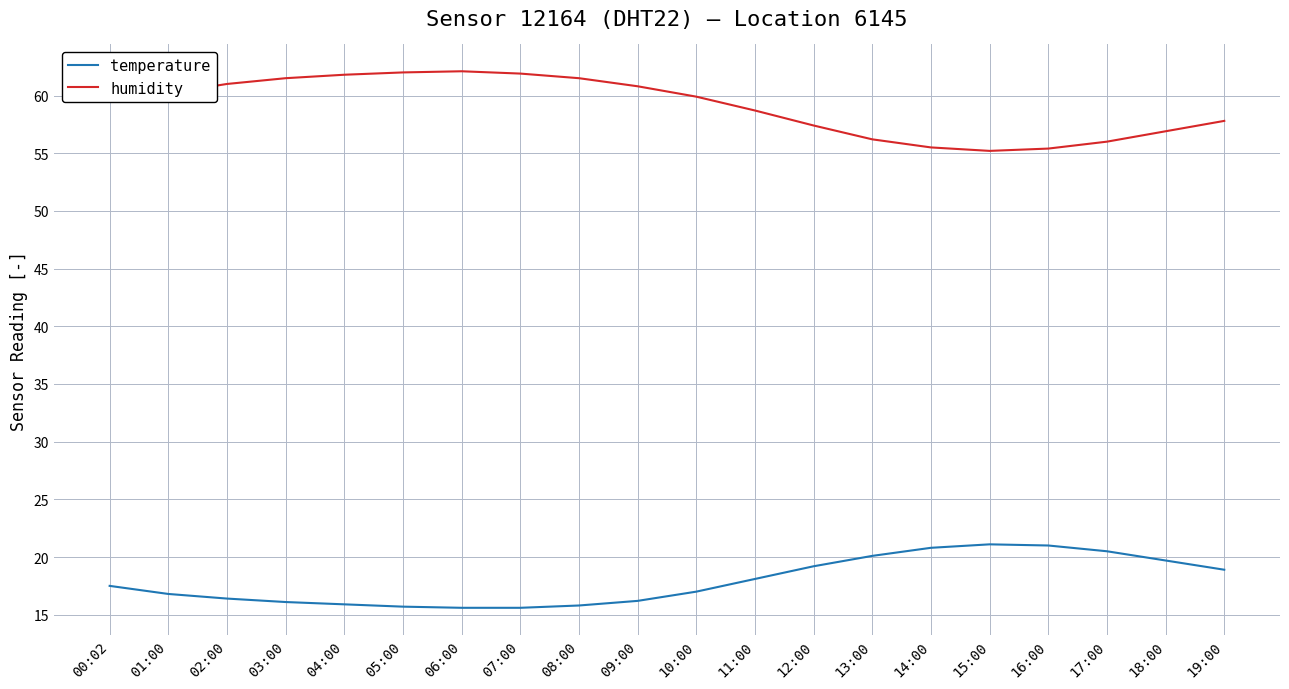

What position from the left is 05:00?

6